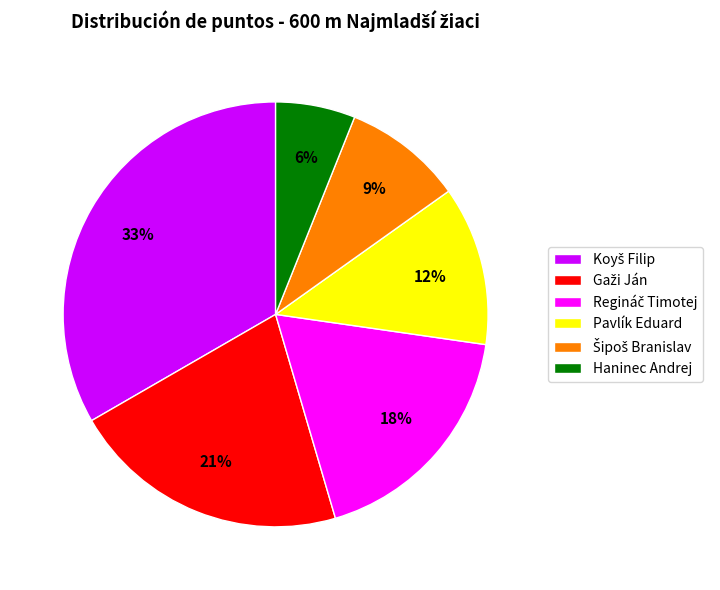

To the nearest percent, what is the average slice percentage?

17%